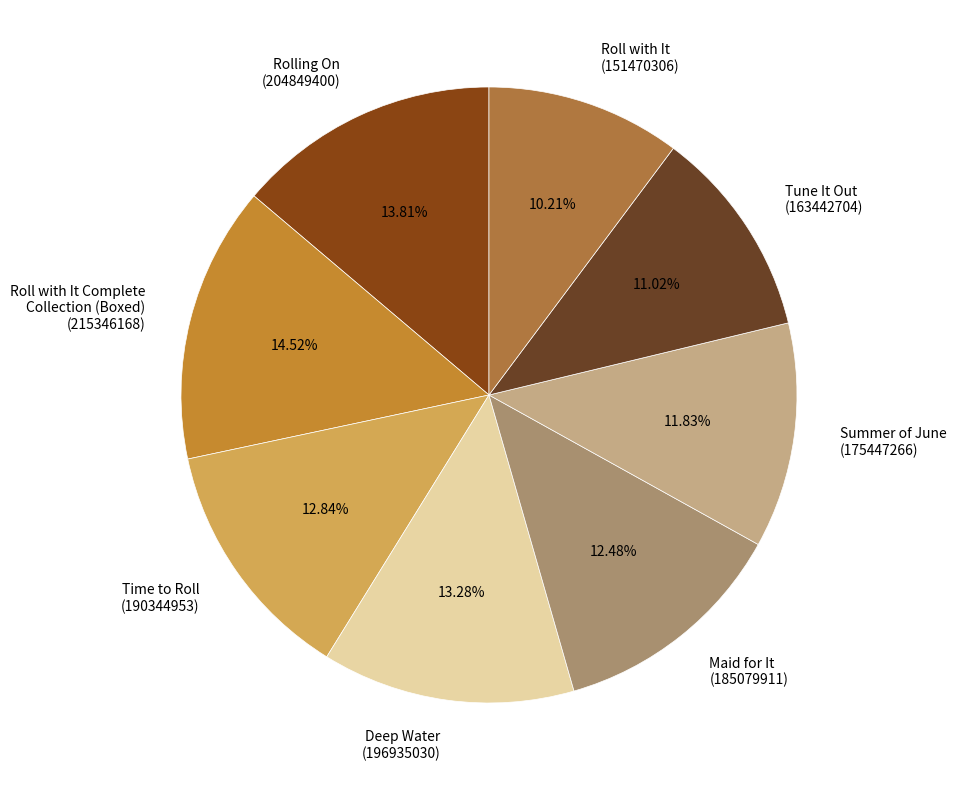

Approximately how many times larger is the value at Roll with It Complete Collection (Boxed) (215346168) compared to Rolling On (204849400)?

1.1